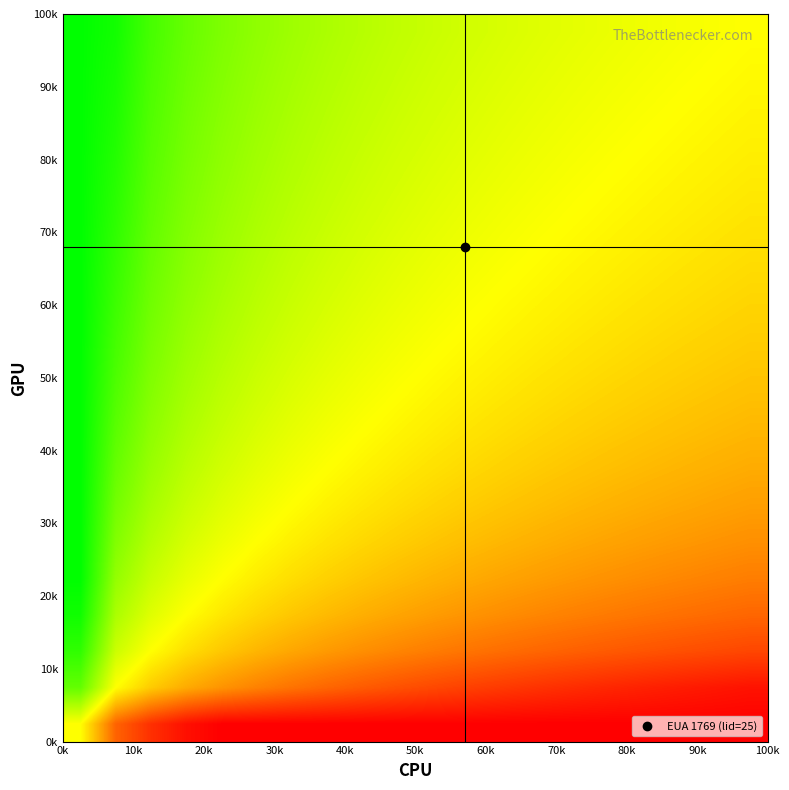

What is the minimum value shown in the chart?

-3.0